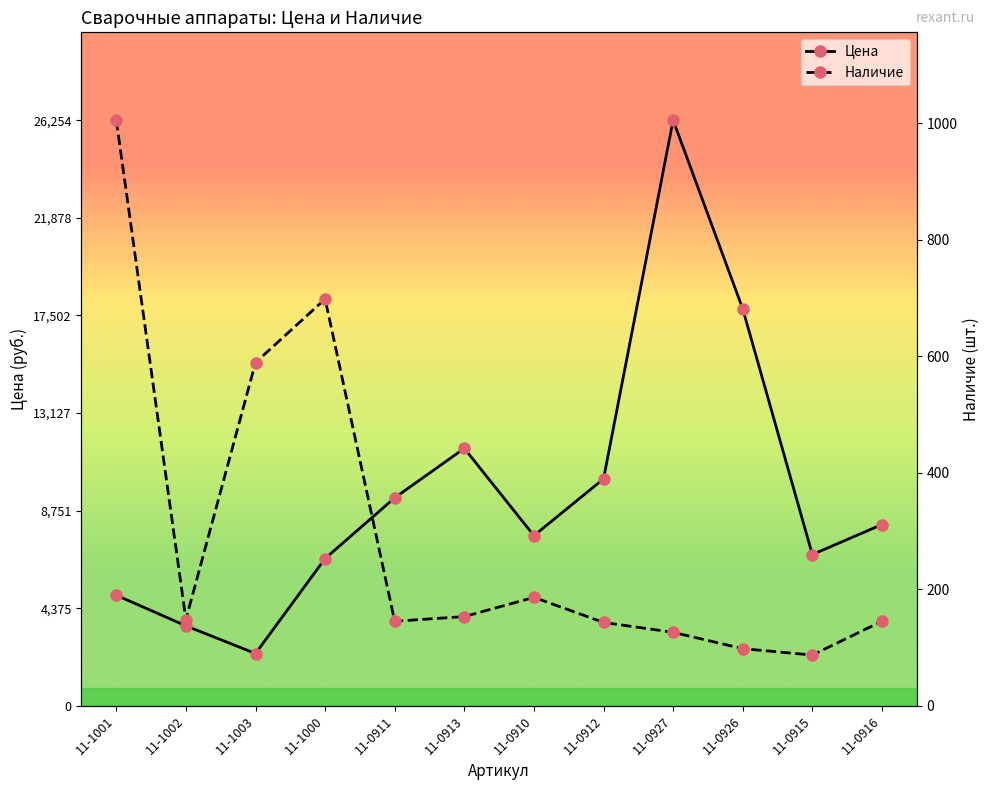

What is the spread (max minus min) of values at 11-0916?

7980.0